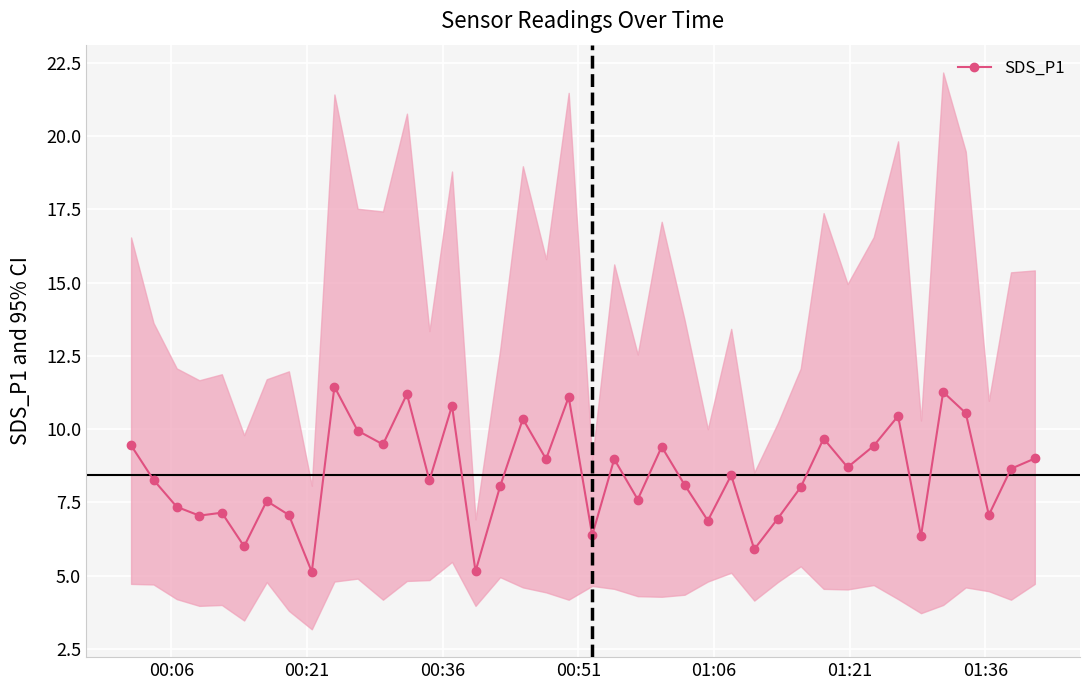

What is the difference between the maximum and second lowest values?

6.3